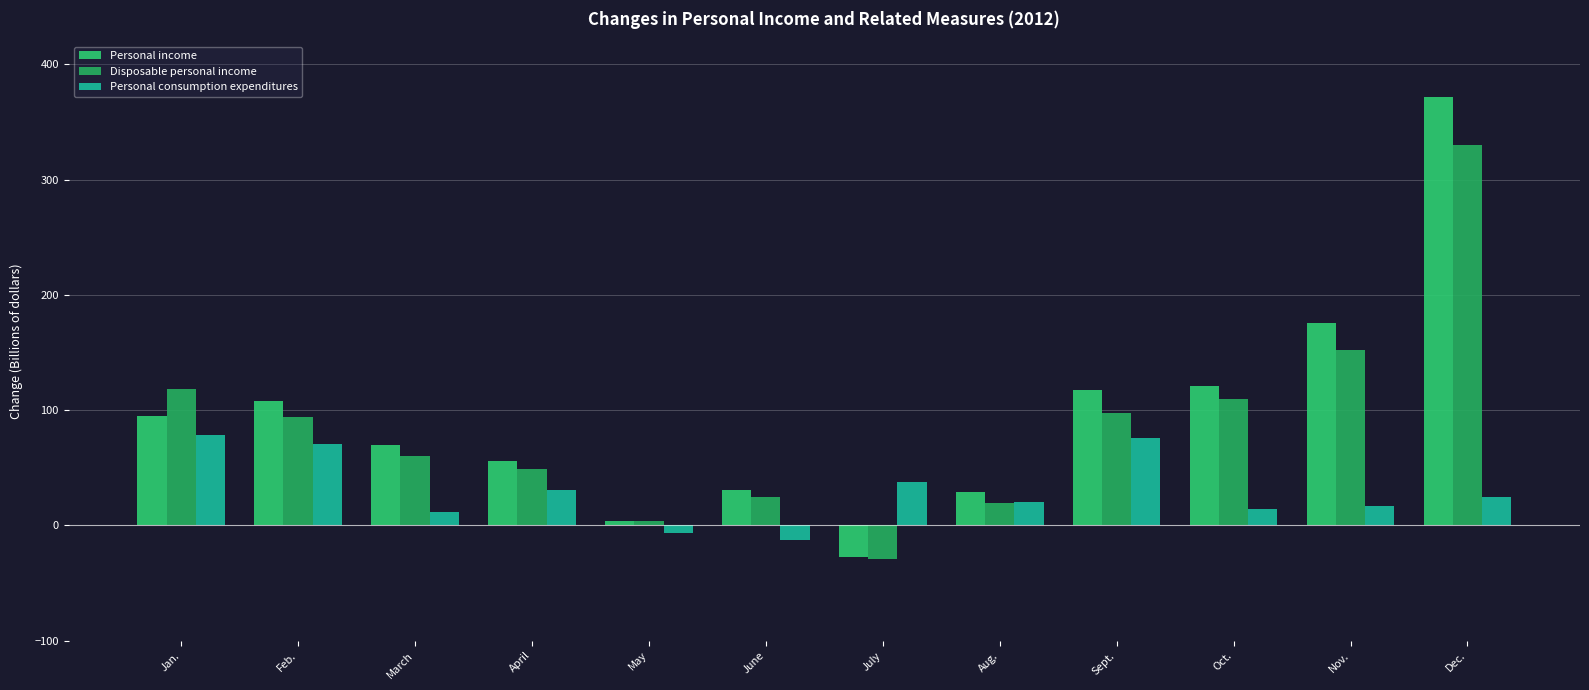

Between Oct. and March, which is larger?

Oct.